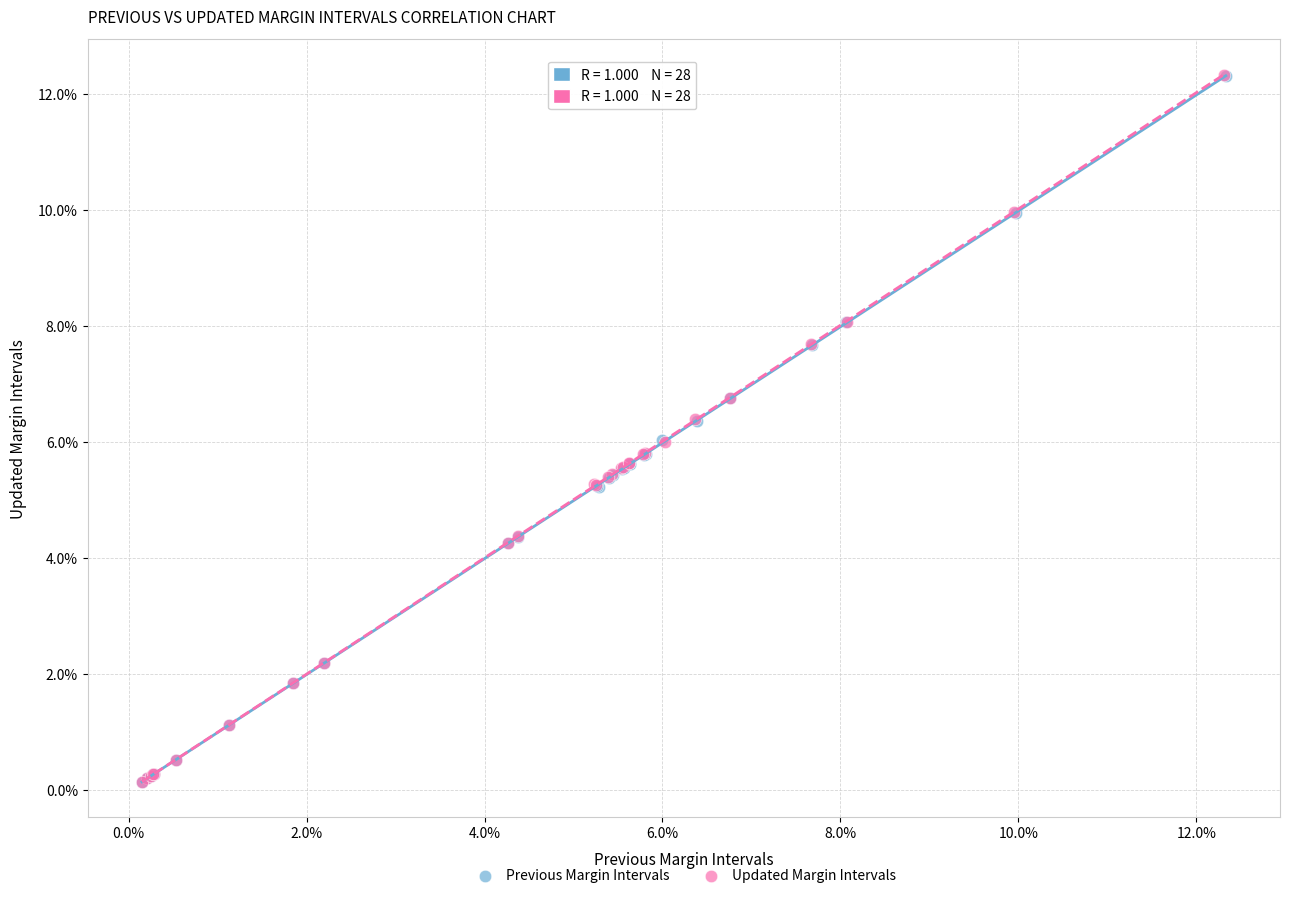

What are all the series names shown in the legend?

Previous Margin Intervals, Updated Margin Intervals